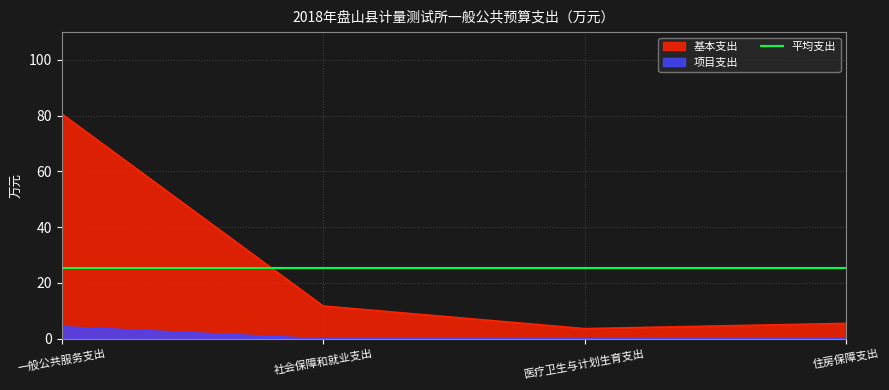

True or false: 基本支出 and 项目支出 cross at least once.

False